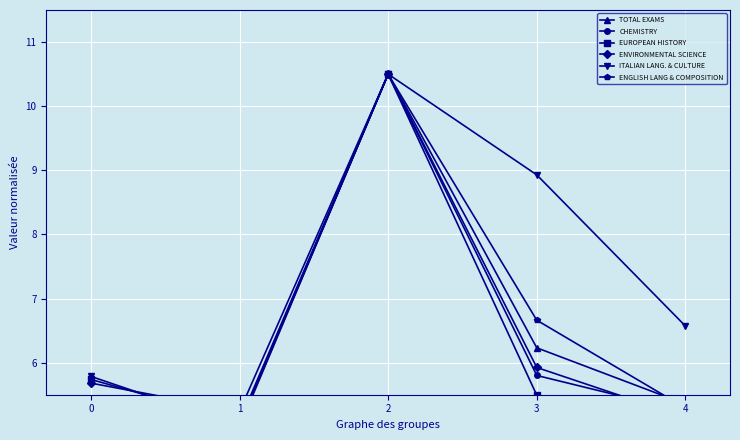

Where is ENGLISH LANG & COMPOSITION nearest to the value 7?

3